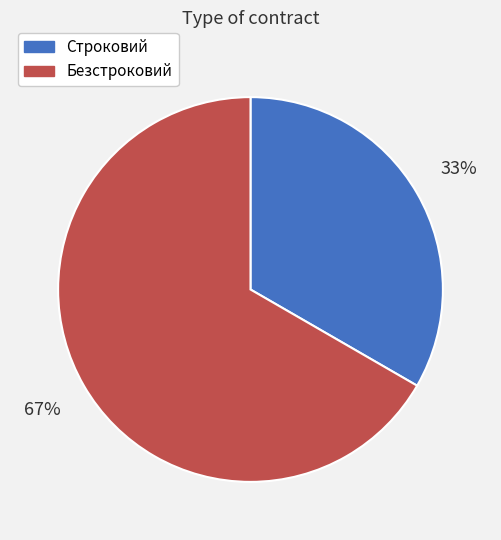

Which category has the smallest portion of the pie?

Строковий